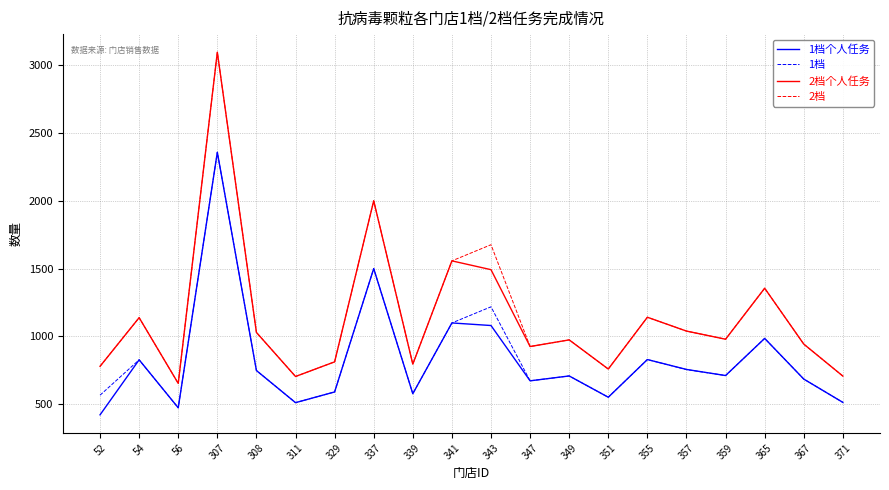

How many interior local valleys does the 1档个人任务 series have?

6